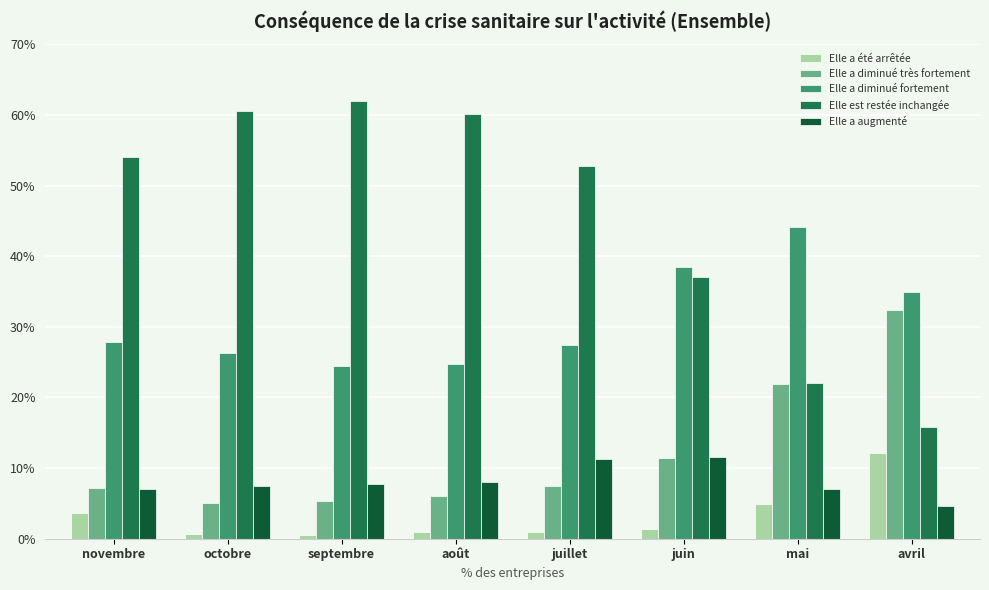

Which series has the largest total across all categories?

Elle est restée inchangée